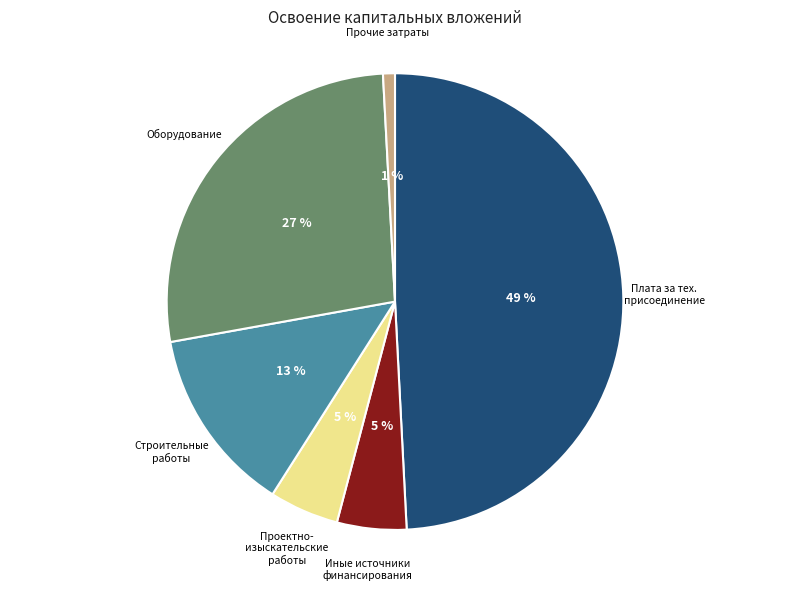

To the nearest percent, what is the average slice percentage?

17%